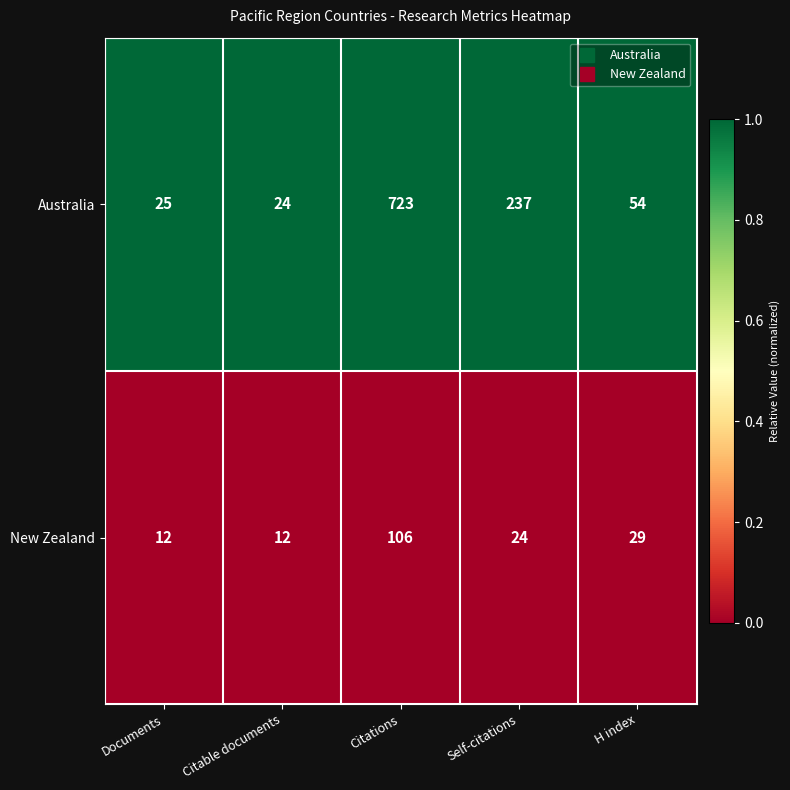

Reading right to left, transcribe all the data shown in this chart.

Australia: H index=54	Self-citations=237	Citations=723	Citable documents=24	Documents=25
New Zealand: H index=29	Self-citations=24	Citations=106	Citable documents=12	Documents=12